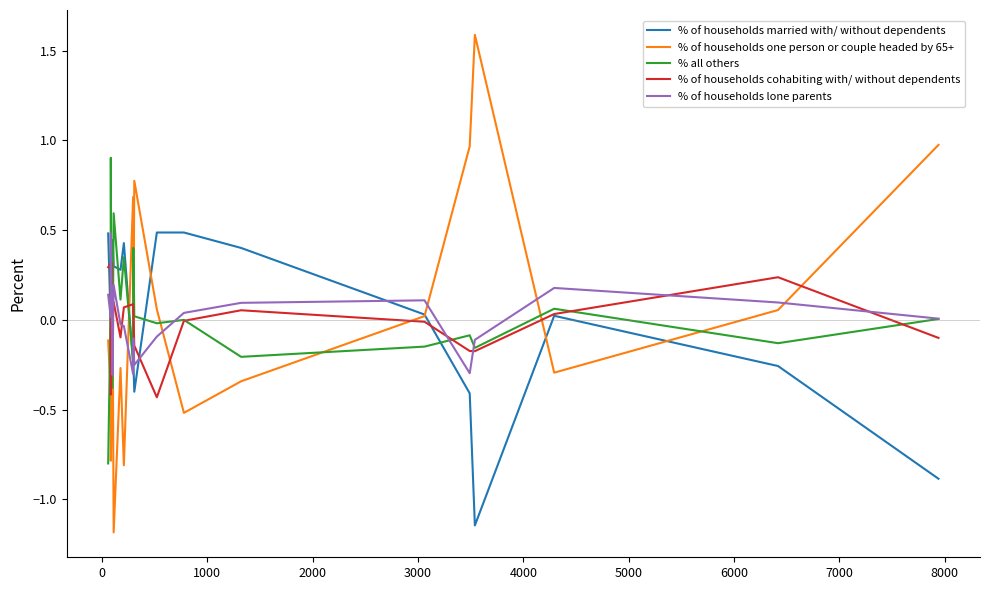

True or false: % of households lone parents and % of households cohabiting with/ without dependents cross at least once.

True